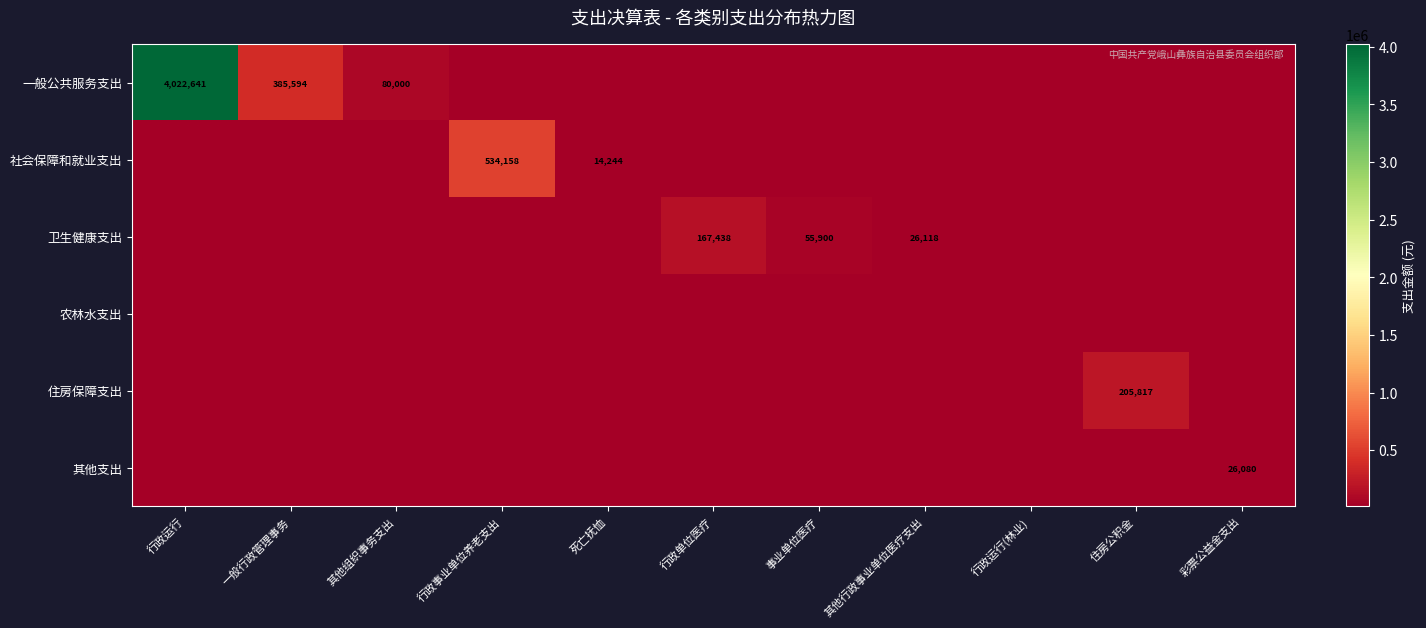

The 社会保障和就业支出 series shows 5633 at 死亡抚恤. True or false?

False